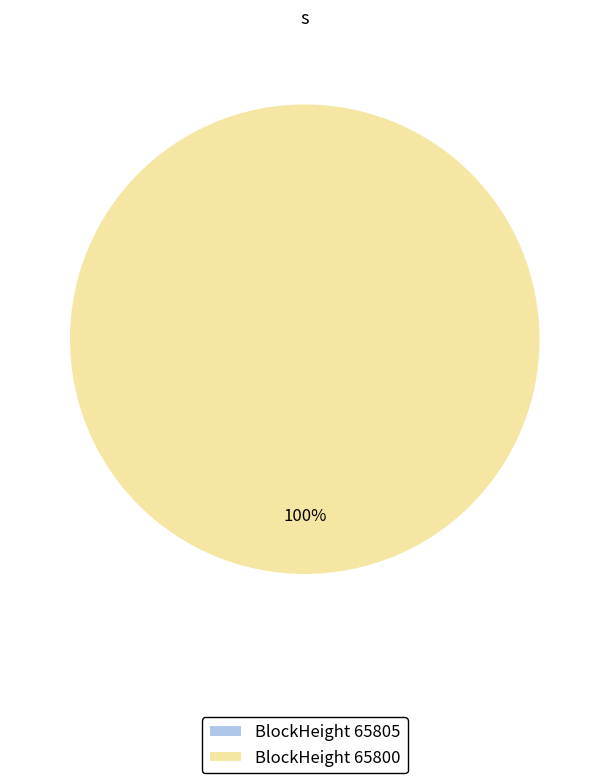

Do 65805 and 65800 together represent more than half of the pie?

Yes